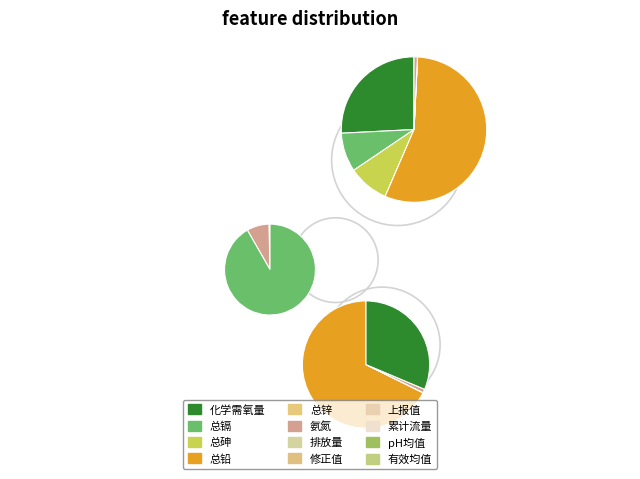

Approximately how many times larger is the value at 总砷 compared to 总锌?

262.2